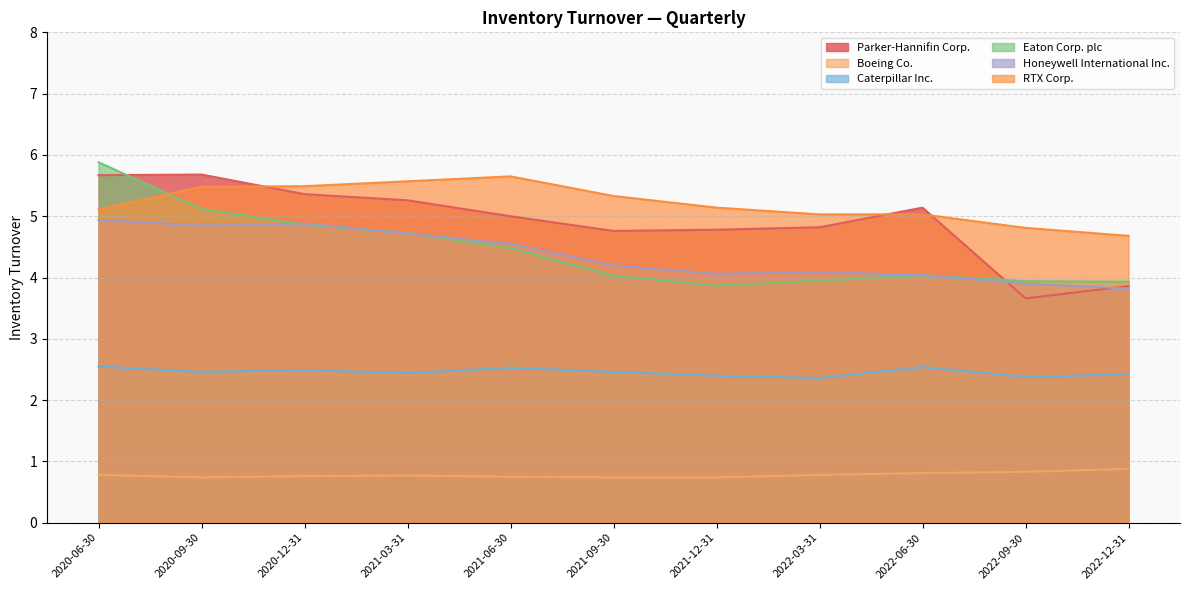

What position from the right is 2020-12-31?

9